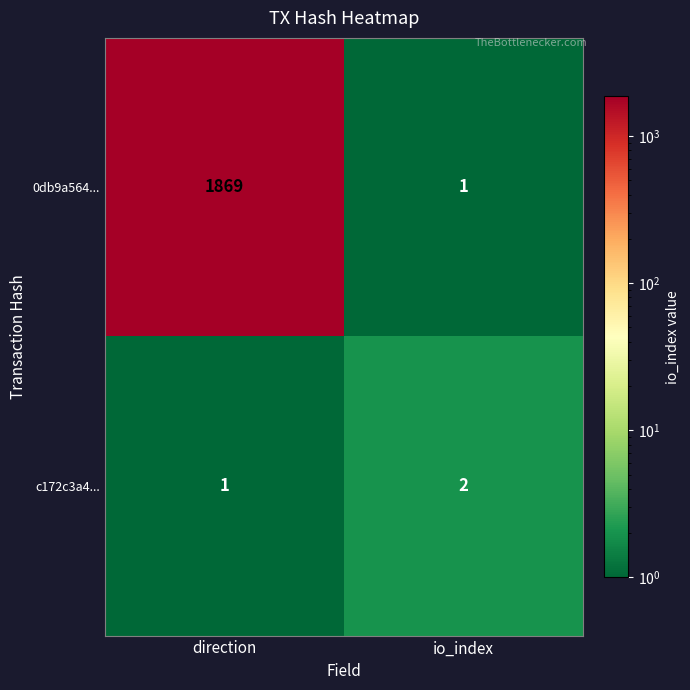

At which category does the chart reach its peak across all series?

direction